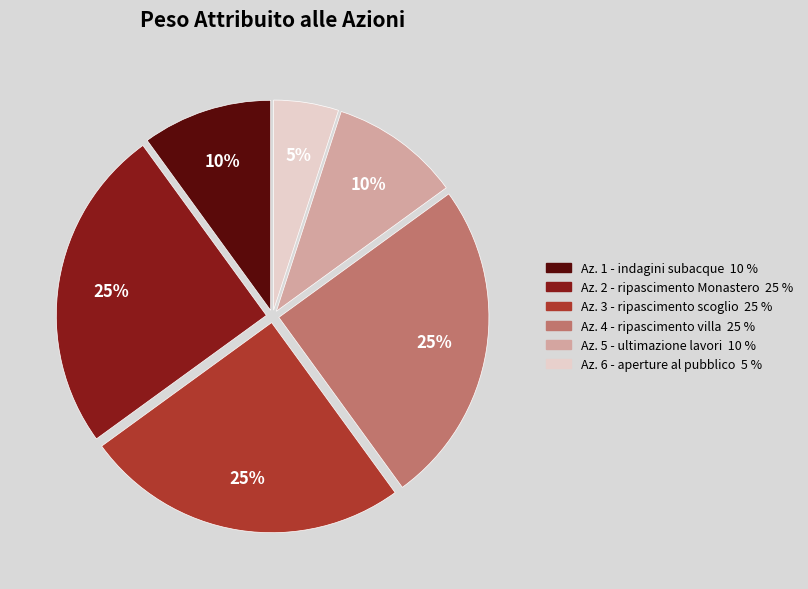

Which category has the smallest portion of the pie?

Az. 6 - aperture al pubblico 5 %